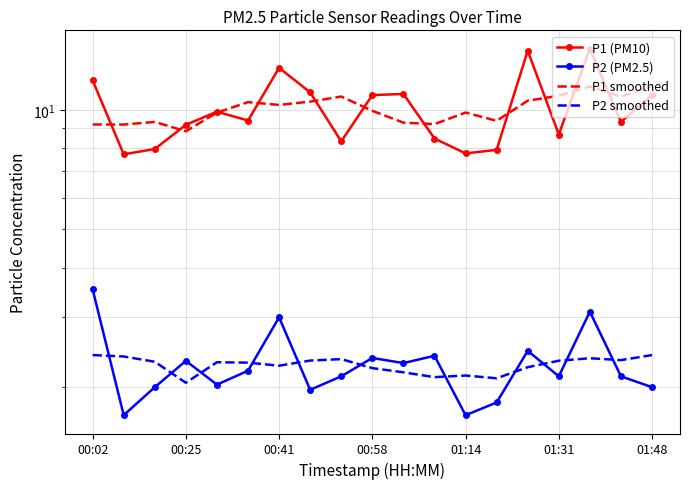

Reading right to left, list all the values displayed in this chart.

P1 (PM10): 10.9	9.3	14.3	8.7	14.1	7.9	7.8	8.5	11.0	10.9	8.3	11.1	12.8	9.4	9.9	9.2	8.0	7.7	11.9
P2 (PM2.5): 2.0	2.1	3.1	2.1	2.5	1.8	1.7	2.4	2.3	2.4	2.1	2.0	3.0	2.2	2.0	2.3	2.0	1.7	3.5
P1 smoothed: 11.5	10.8	11.5	10.9	10.5	9.4	9.8	9.2	9.3	9.9	10.8	10.5	10.3	10.5	9.8	8.8	9.3	9.2	9.2
P2 smoothed: 2.4	2.3	2.4	2.3	2.2	2.1	2.1	2.1	2.2	2.2	2.4	2.3	2.3	2.3	2.3	2.1	2.3	2.4	2.4